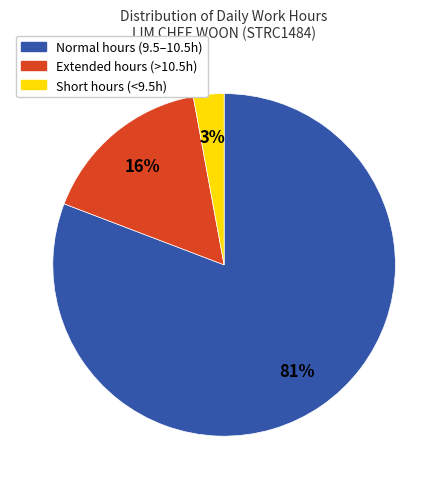

Is there any slice that represents more than half of the pie?

Yes